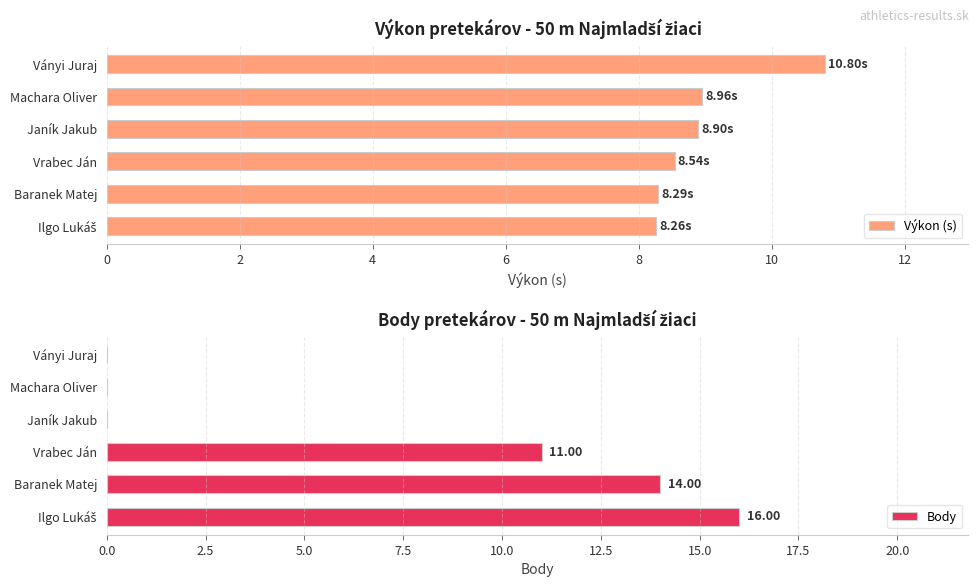

What is the difference between the second highest and second lowest values in the Výkon (s) series?

0.7